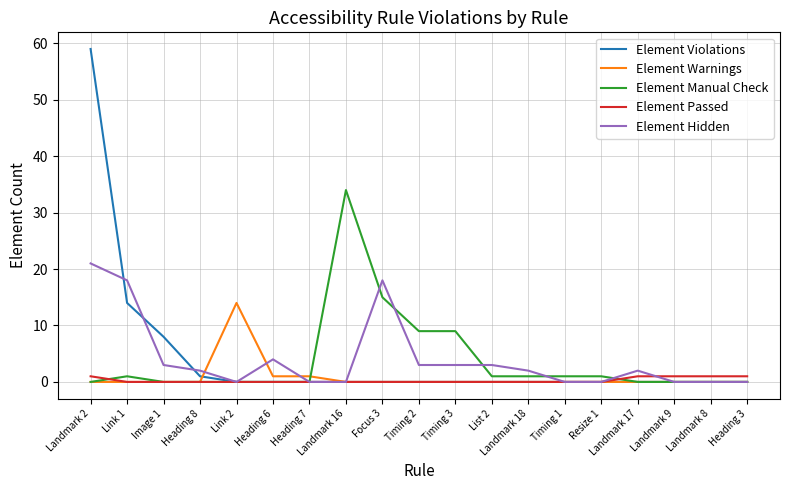

How many lines are shown in the chart?

5